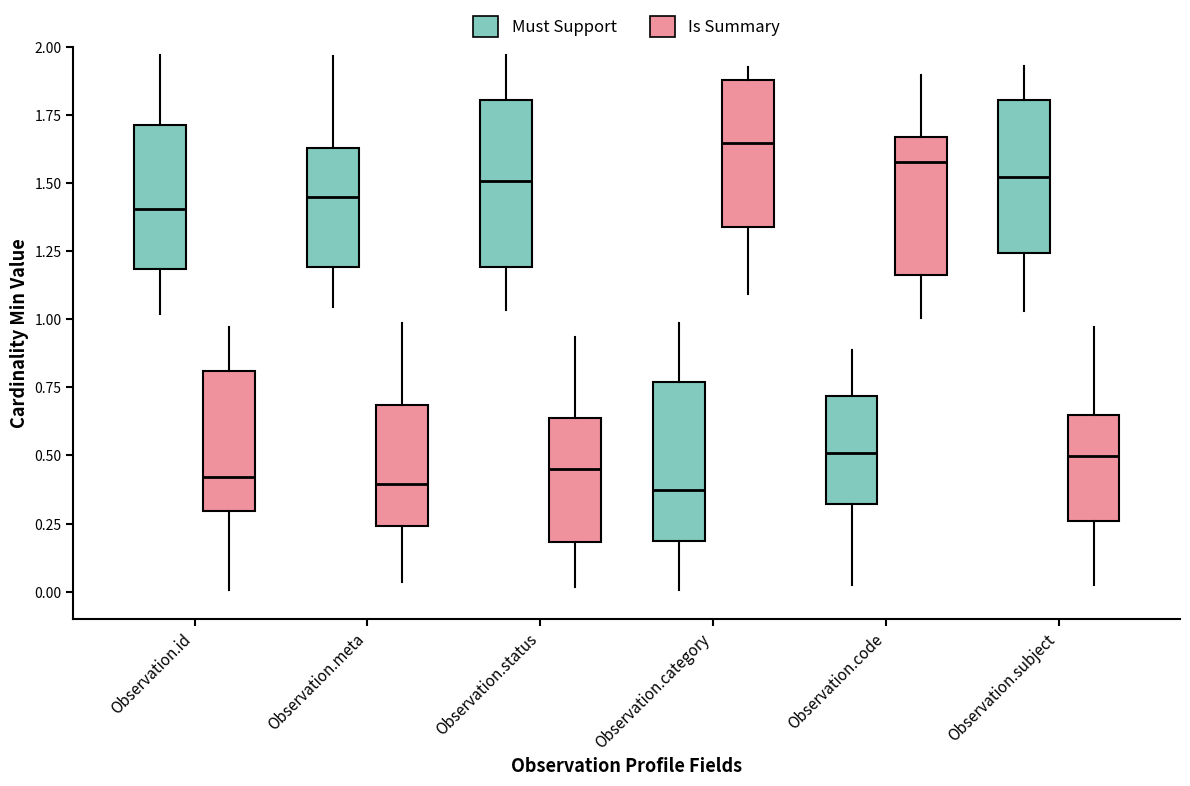

Reading left to right, transcribe this box plot: for each box, give where its median line is, the range the box spans, and where its two whiskers end, as read against the y-axis. The values are not printed on the chart, so give them approximately, as read against the axis.

Observation.id (Must Support): median 1.40, box 1.20 to 1.70, whiskers 1.00 to 1.95
Observation.id (Is Summary): median 0.40, box 0.30 to 0.80, whiskers 0.00 to 0.95
Observation.meta (Must Support): median 1.45, box 1.20 to 1.65, whiskers 1.05 to 1.95
Observation.meta (Is Summary): median 0.40, box 0.25 to 0.70, whiskers 0.05 to 1.00
Observation.status (Must Support): median 1.50, box 1.20 to 1.80, whiskers 1.05 to 1.95
Observation.status (Is Summary): median 0.45, box 0.20 to 0.65, whiskers 0.00 to 0.95
Observation.category (Must Support): median 0.35, box 0.20 to 0.75, whiskers 0.00 to 1.00
Observation.category (Is Summary): median 1.65, box 1.35 to 1.90, whiskers 1.10 to 1.90 (just above the box's upper edge)
Observation.code (Must Support): median 0.50, box 0.30 to 0.70, whiskers 0.05 to 0.90
Observation.code (Is Summary): median 1.60, box 1.15 to 1.65, whiskers 1.00 to 1.90
Observation.subject (Must Support): median 1.50, box 1.25 to 1.80, whiskers 1.05 to 1.95
Observation.subject (Is Summary): median 0.50, box 0.25 to 0.65, whiskers 0.00 to 0.95